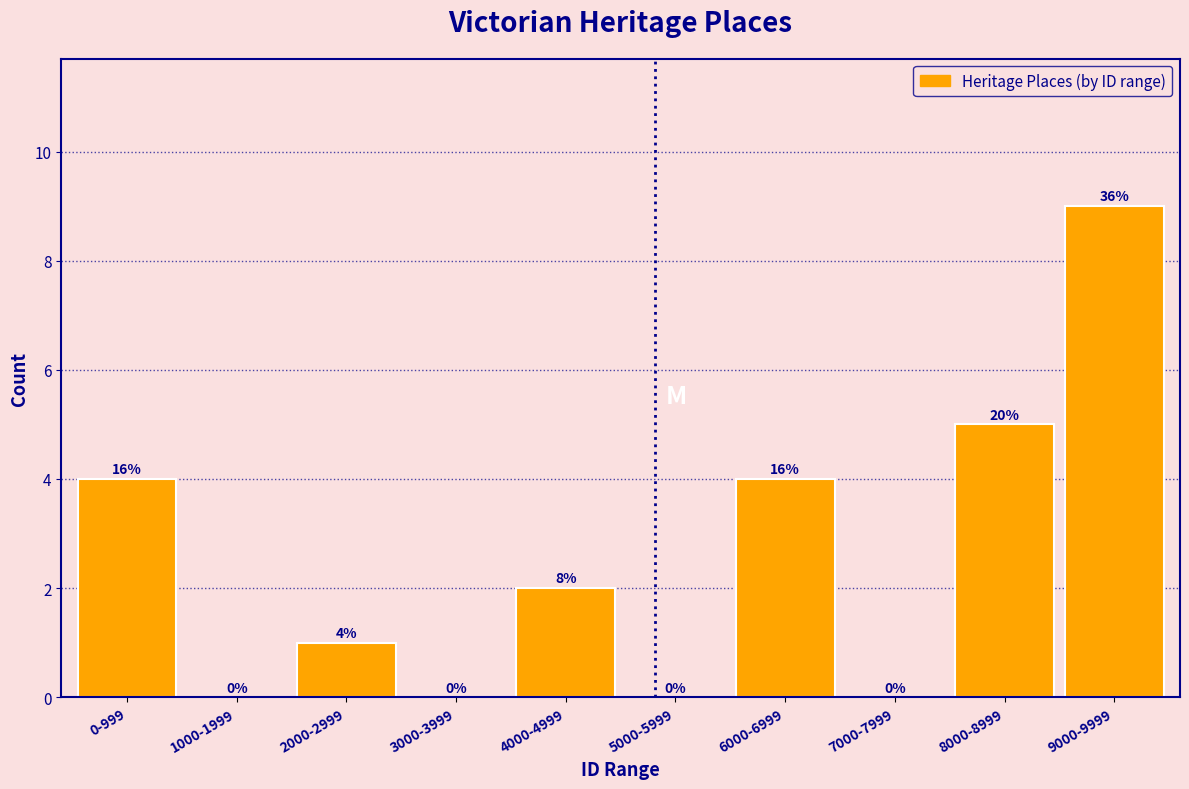

Reading right to left, what are all the values shown in this chart?

9000-9999=9	8000-8999=5	7000-7999=0	6000-6999=4	5000-5999=0	4000-4999=2	3000-3999=0	2000-2999=1	1000-1999=0	0-999=4